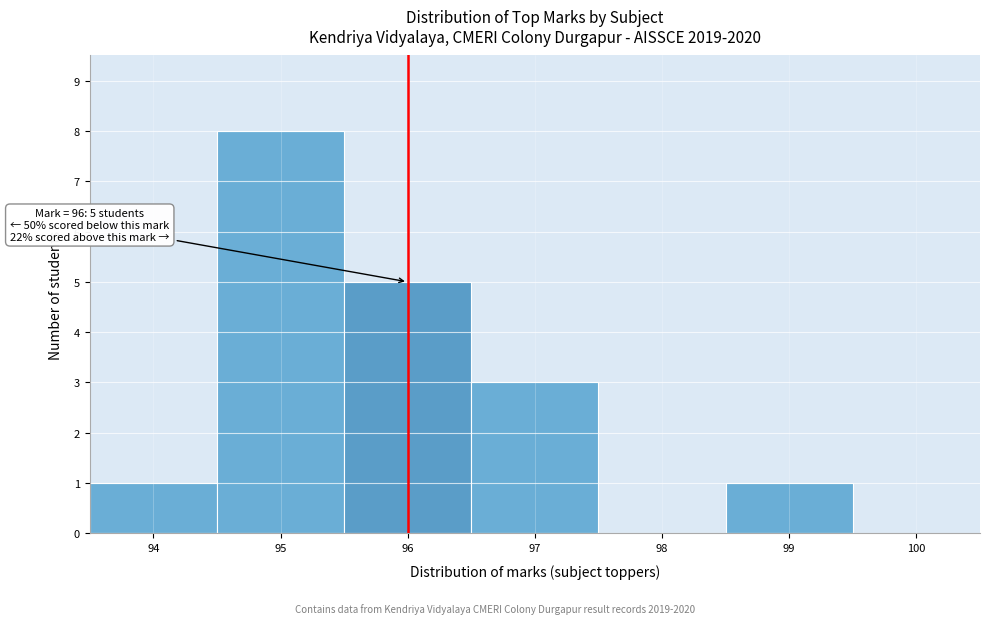

Which range on the x-axis has the tallest bar?

94.5 to 95.5